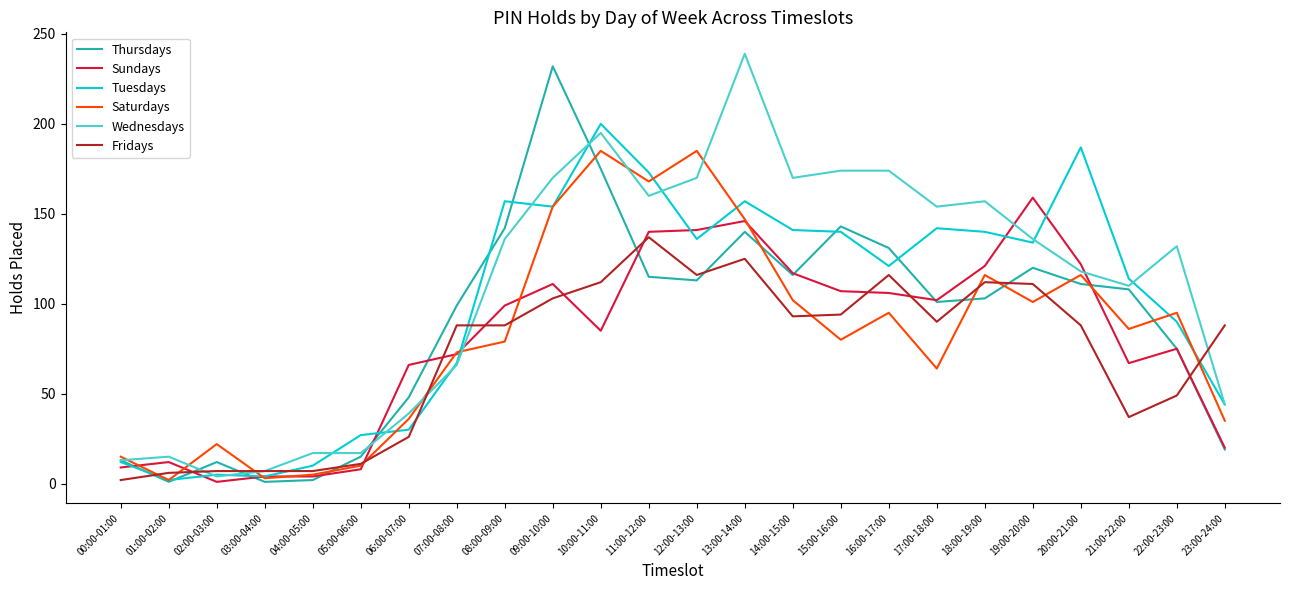

Where do Saturdays and Fridays first cross each other?

00:00-01:00 and 01:00-02:00